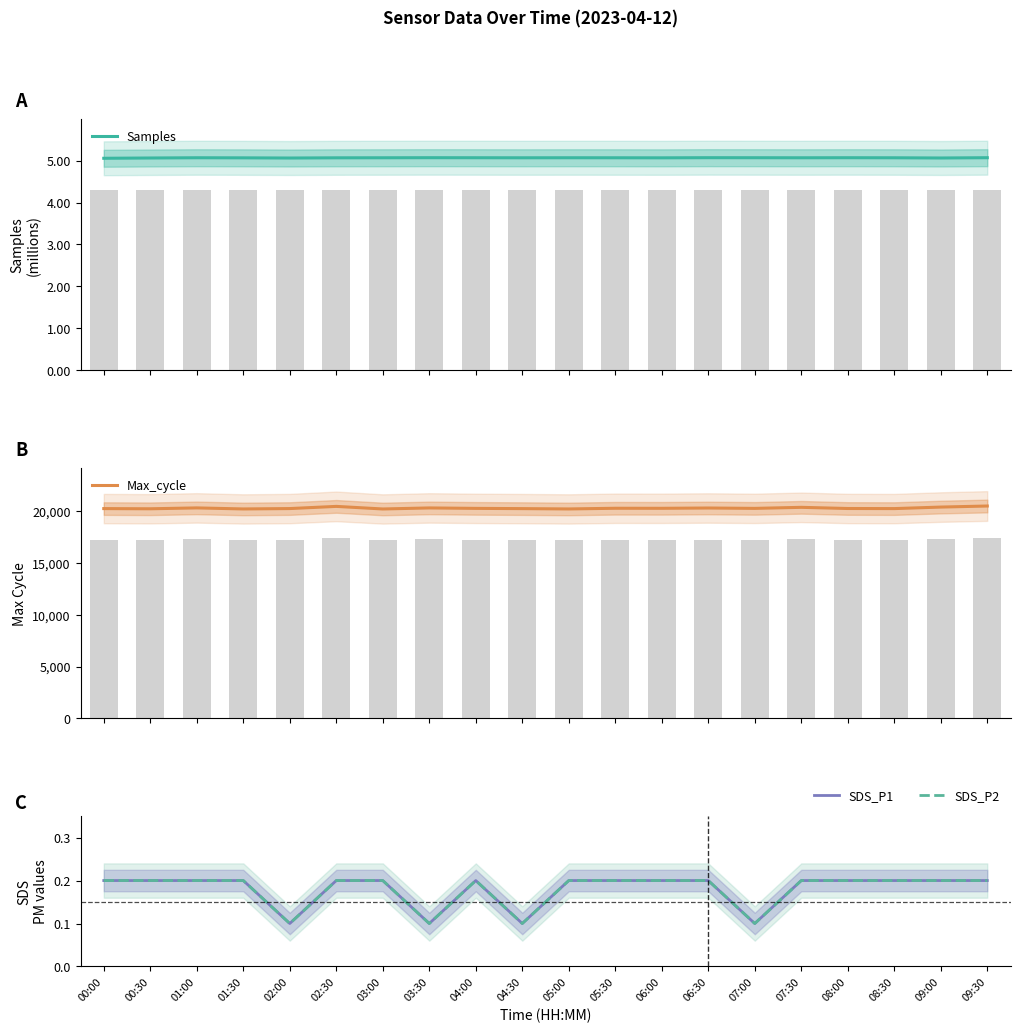

Is the value of SDS_P1 at 08:30 greater than the value of Samples at 02:00?

No